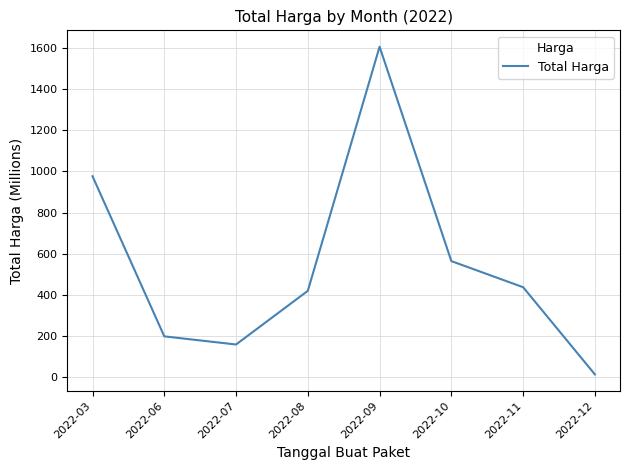

True or false: the data shows 347.1 at 2022-09.

False